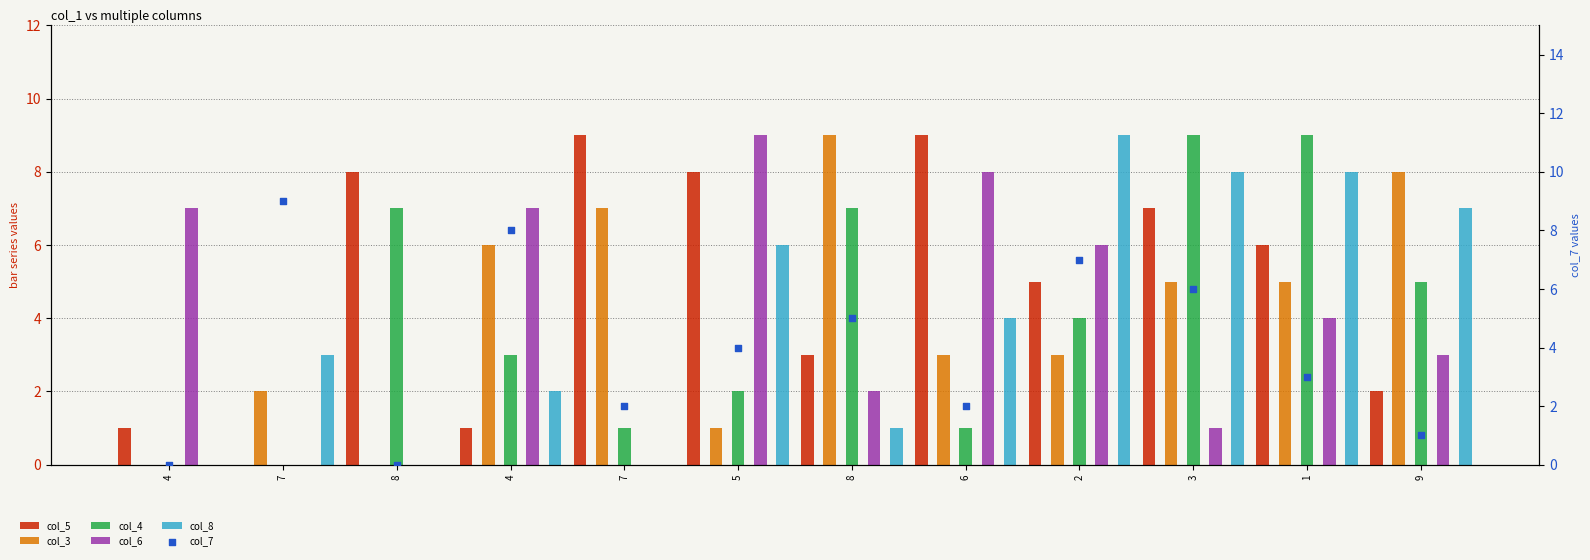

Which series has the largest Y range (max minus min)?

col_5